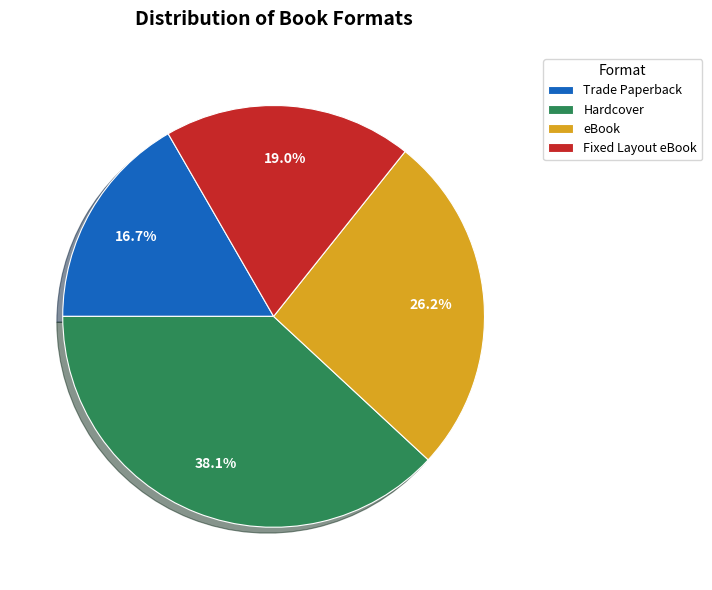

The Fixed Layout eBook slice represents 25% of the pie. True or false?

False